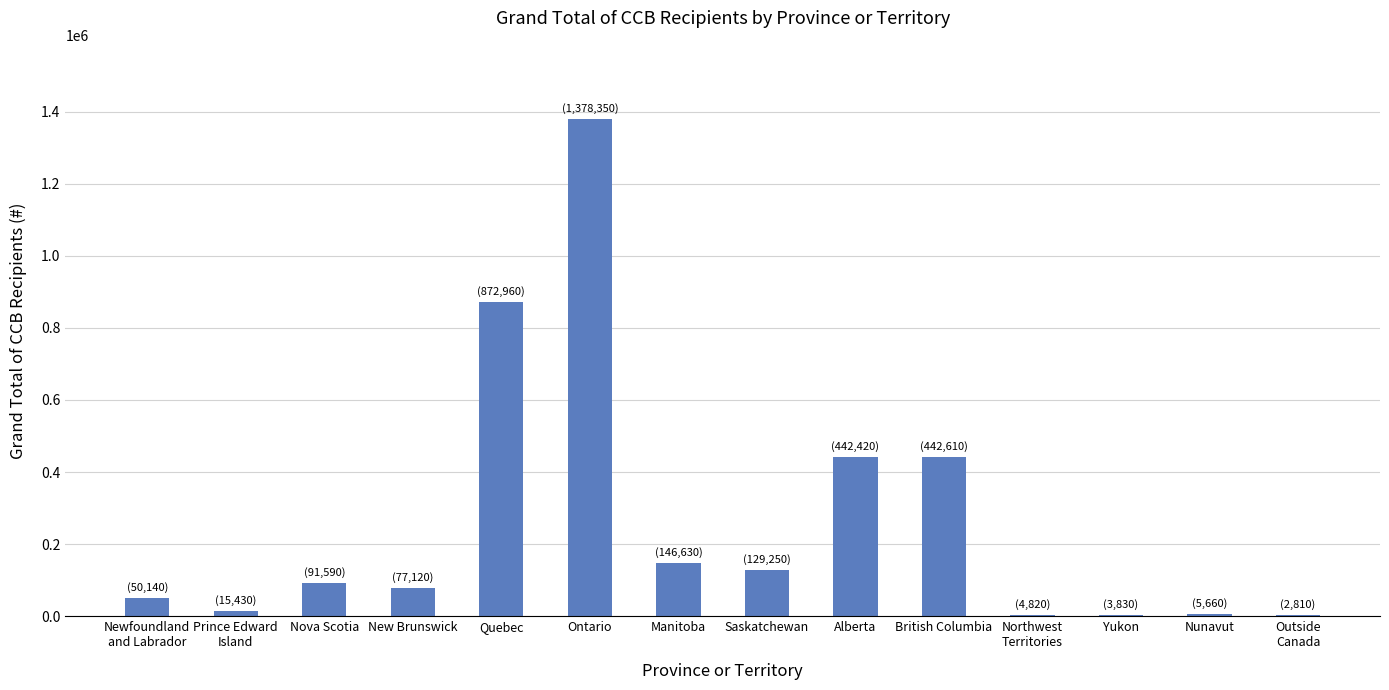

Which category has the highest value across all series?

Ontario